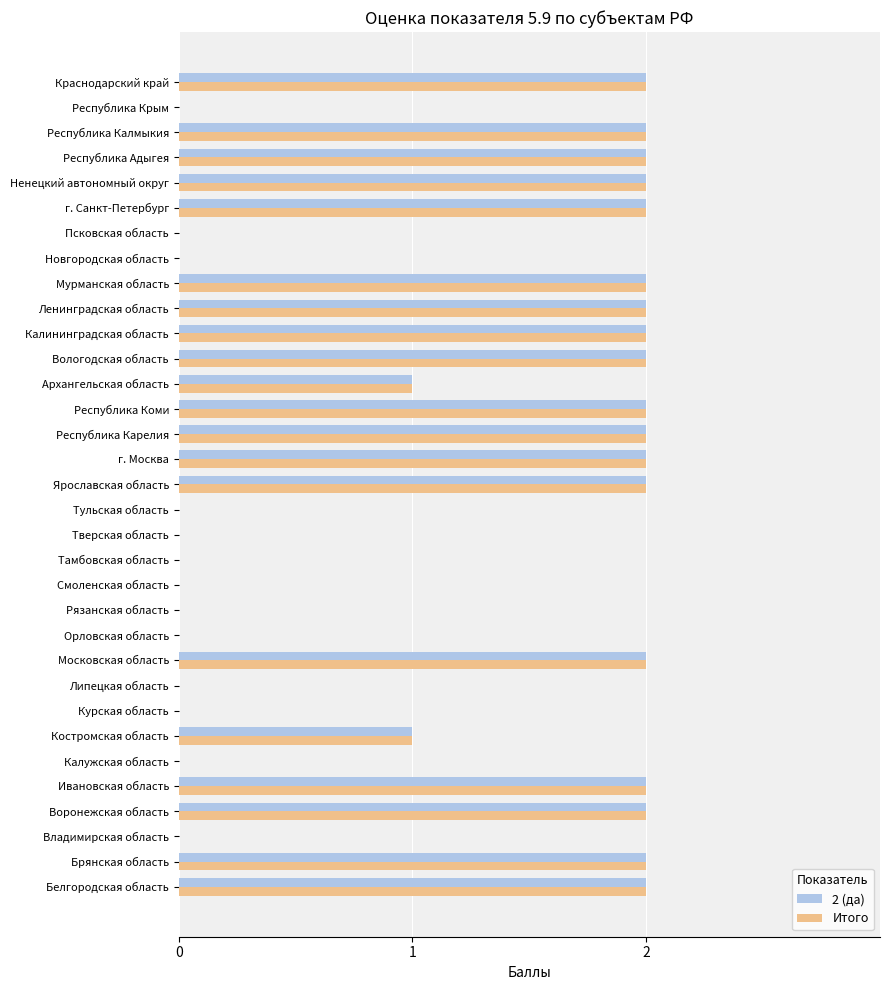

The value of 2 (да) at Республика Карелия is 0. True or false?

False